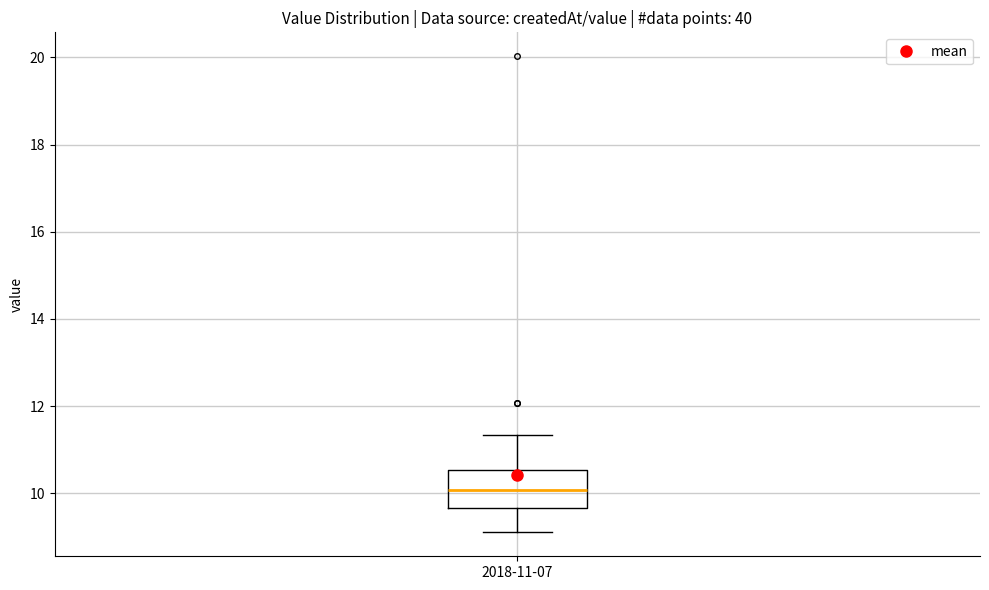

Read this box plot against the y-axis: the position of the median line, the range covered by the box, and the ends of both whiskers. The values are not printed on the chart, so give them approximately, as read against the axis.

median 10.0, box 9.6 to 10.6, whiskers 9.2 to 11.4